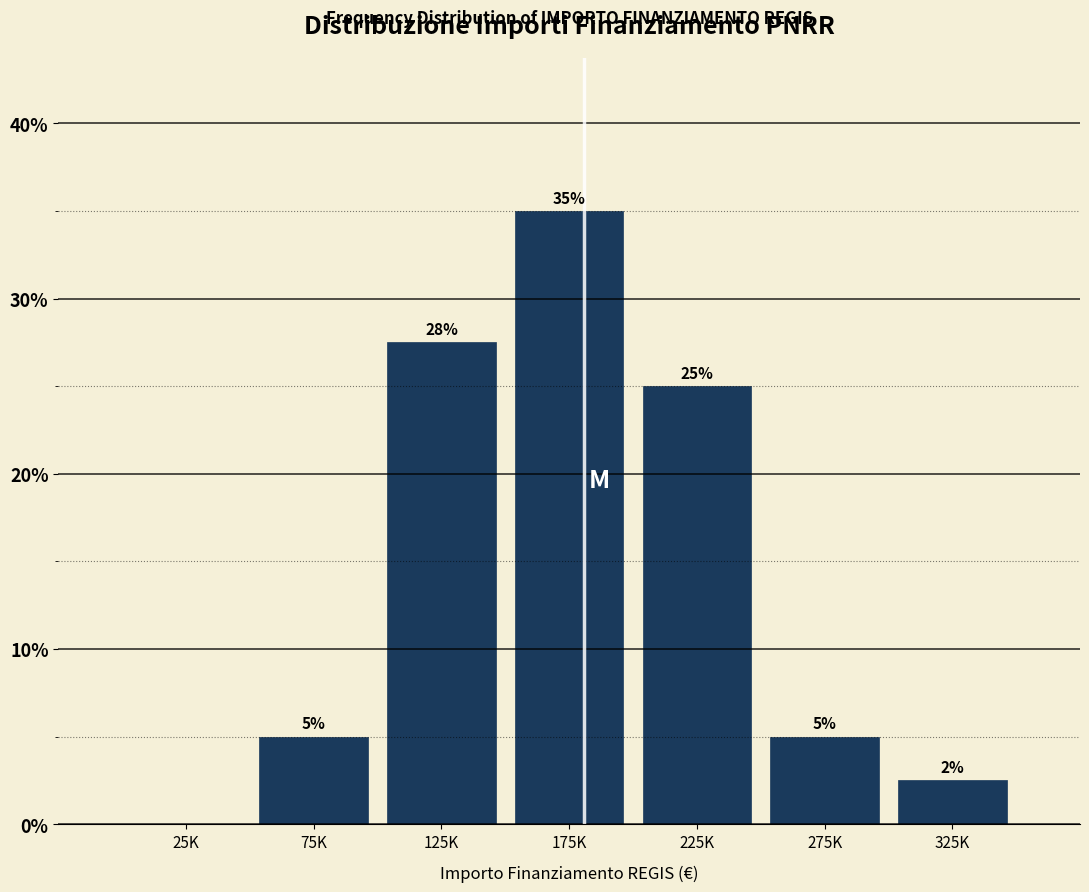

The chart shows a value of 23.0 at 175K. True or false?

False